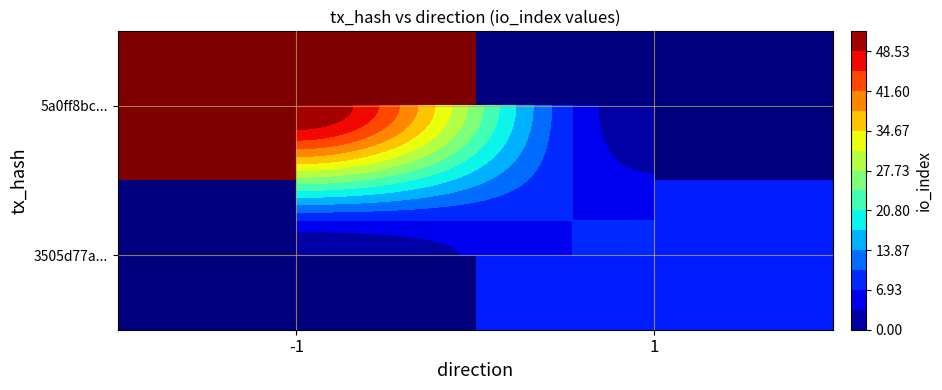

Which series has the largest range (max minus min)?

5a0ff8bc...